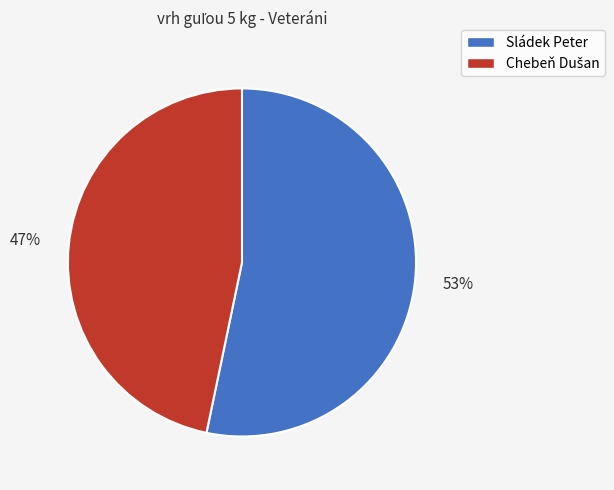

Which category accounts for the majority?

Sládek Peter